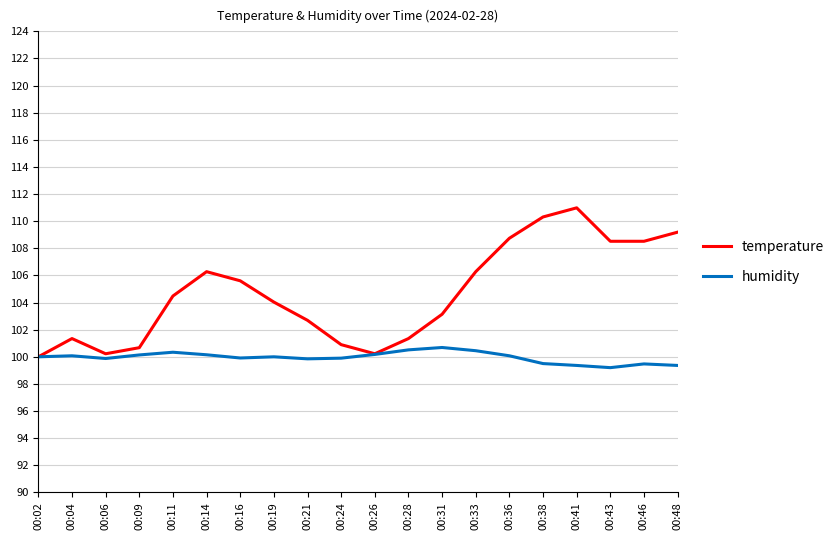

True or false: temperature has a value of 39.4 at 00:09.

False